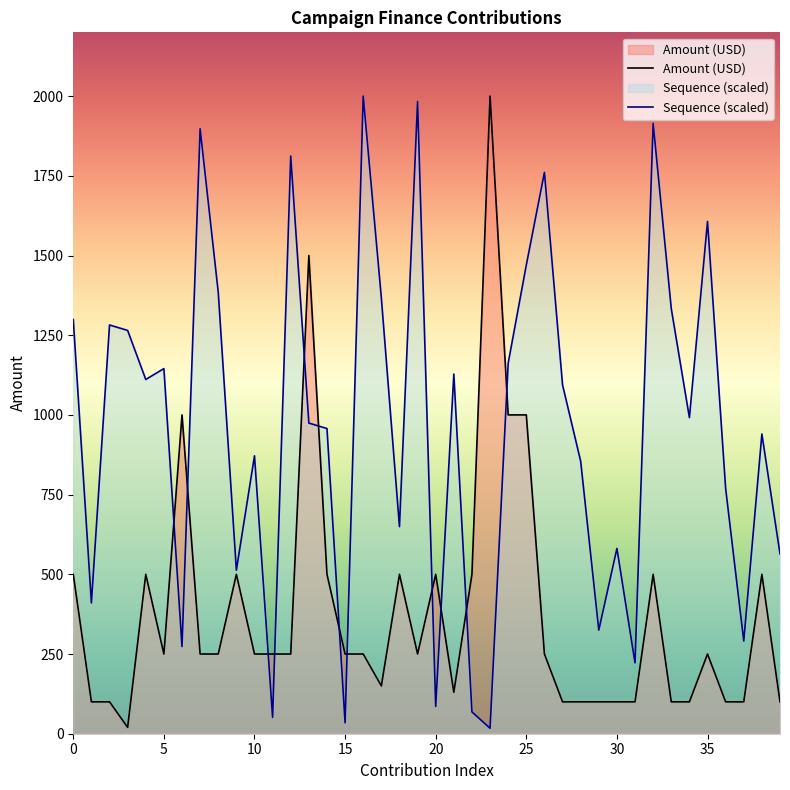

What is the smallest value displayed?

17.1